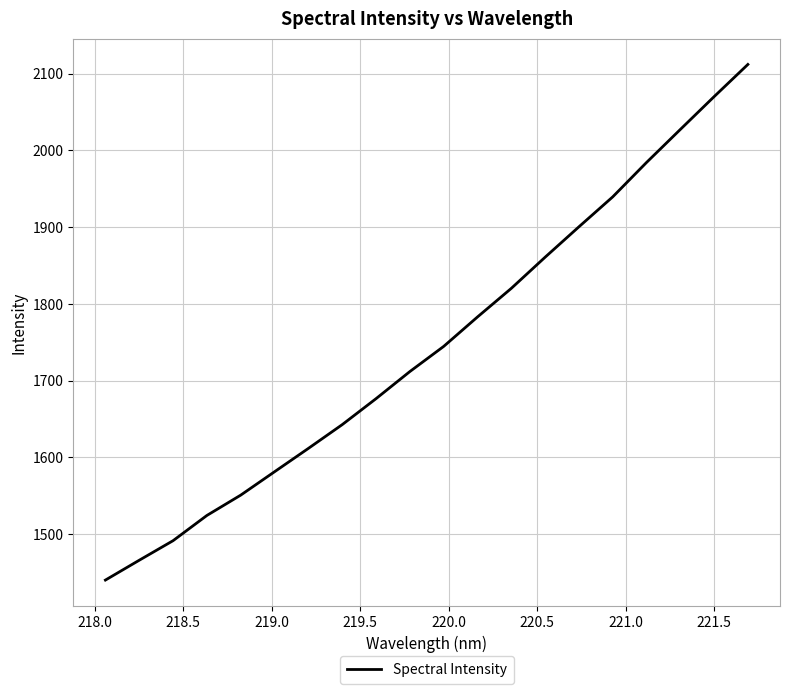

What is the difference between the maximum and minimum values?

671.8